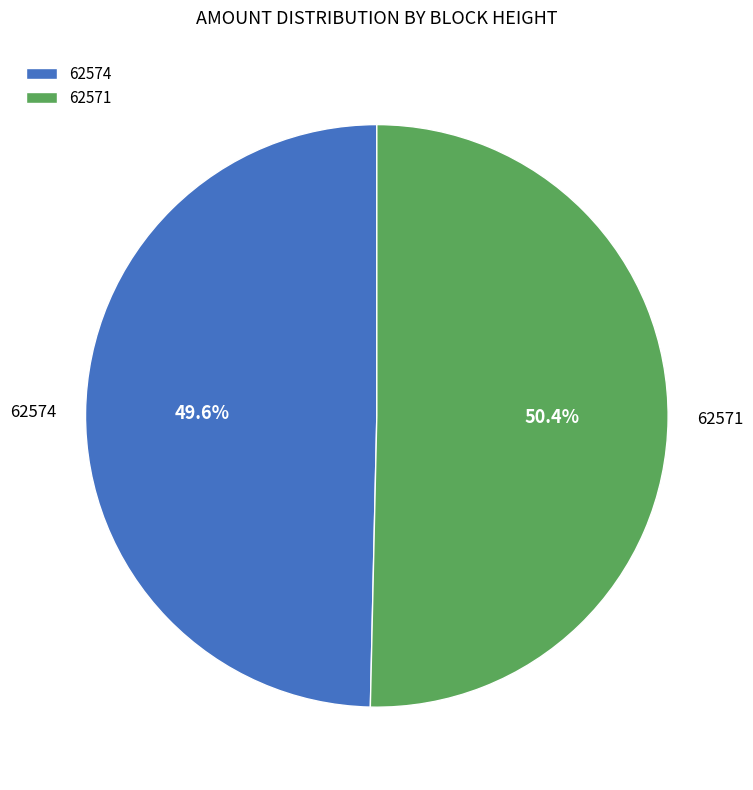

Is there a majority slice in this chart?

Yes